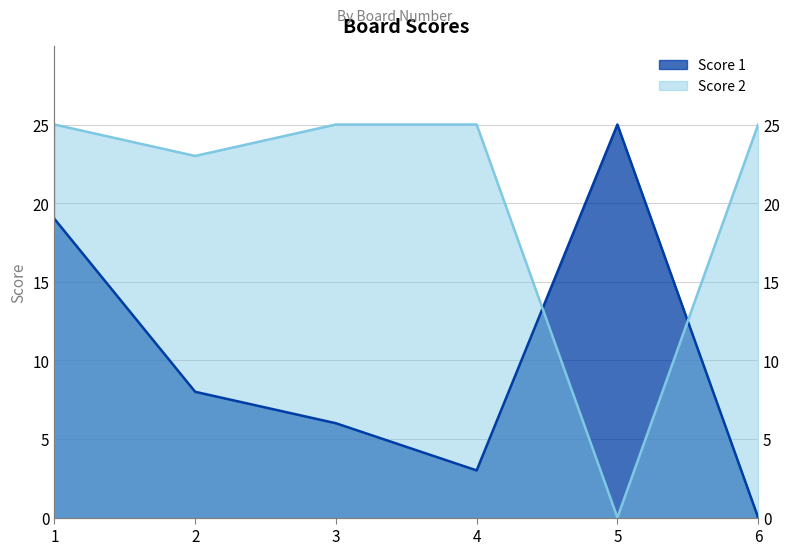

Rank the categories by Score 2 value from highest to lowest.

1, 3, 4, 6, 2, 5